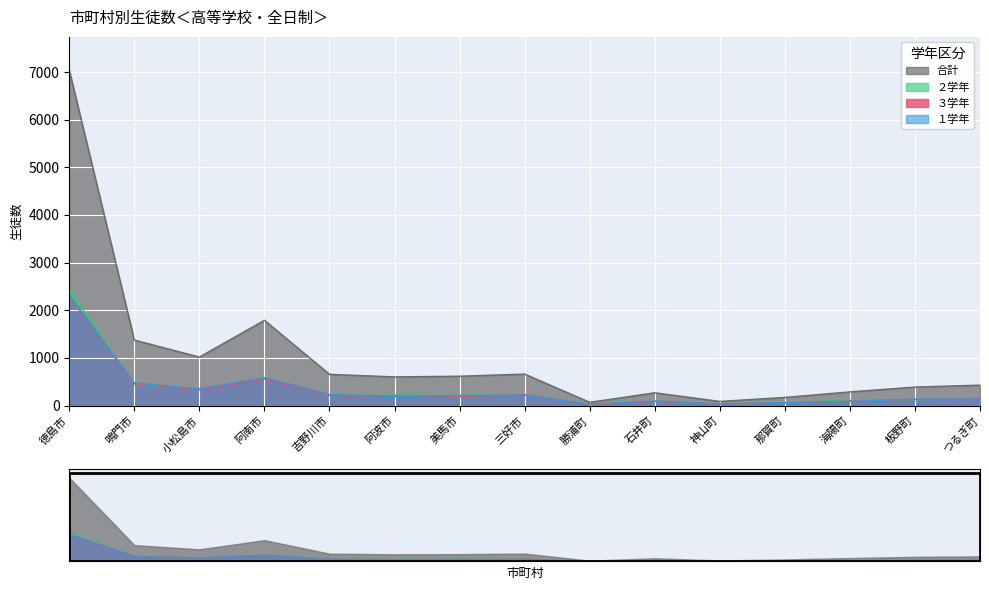

What is the label of the 13th point from the left?

海陽町